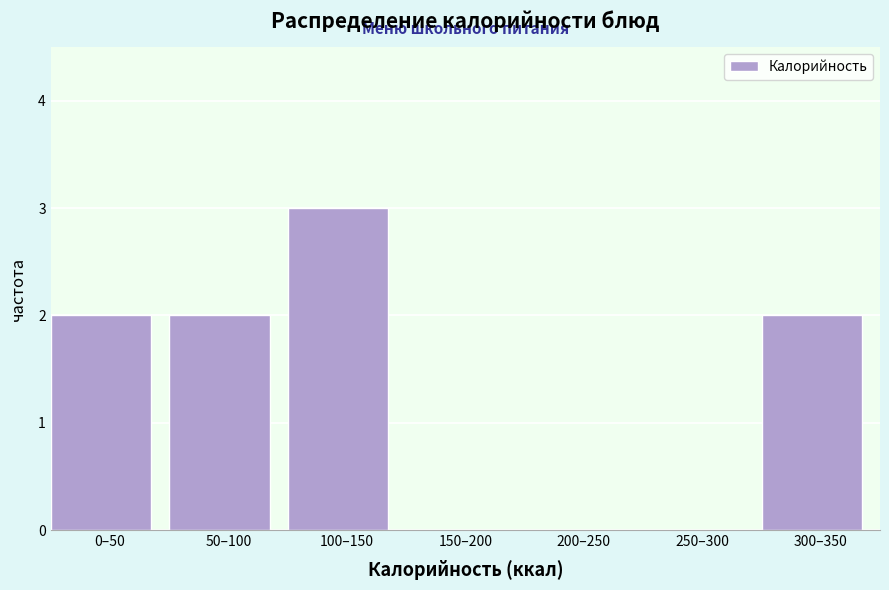

Reading left to right, extract all data points from this chart.

0–50=2	50–100=2	100–150=3	150–200=0	200–250=0	250–300=0	300–350=2